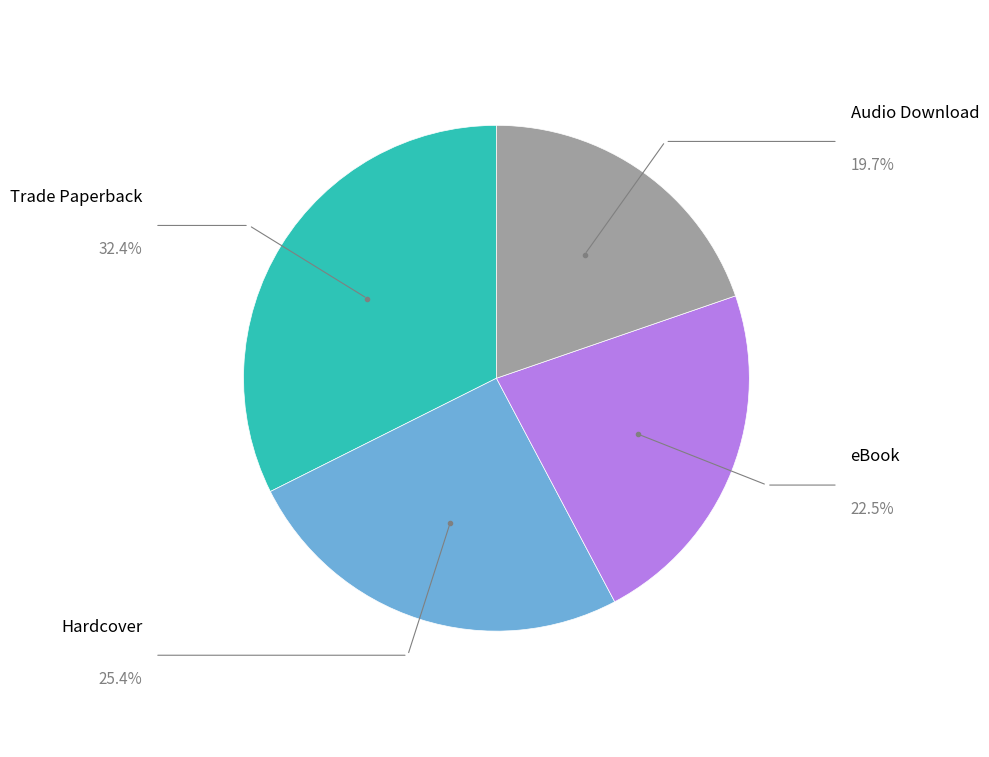

How many slices are in this pie chart?

4